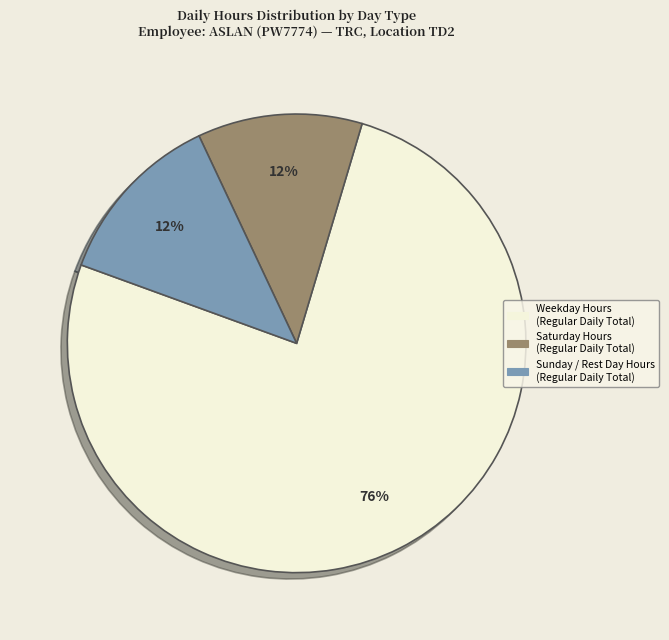

To the nearest percent, what is the difference between the largest and smallest slice percentages?

64%